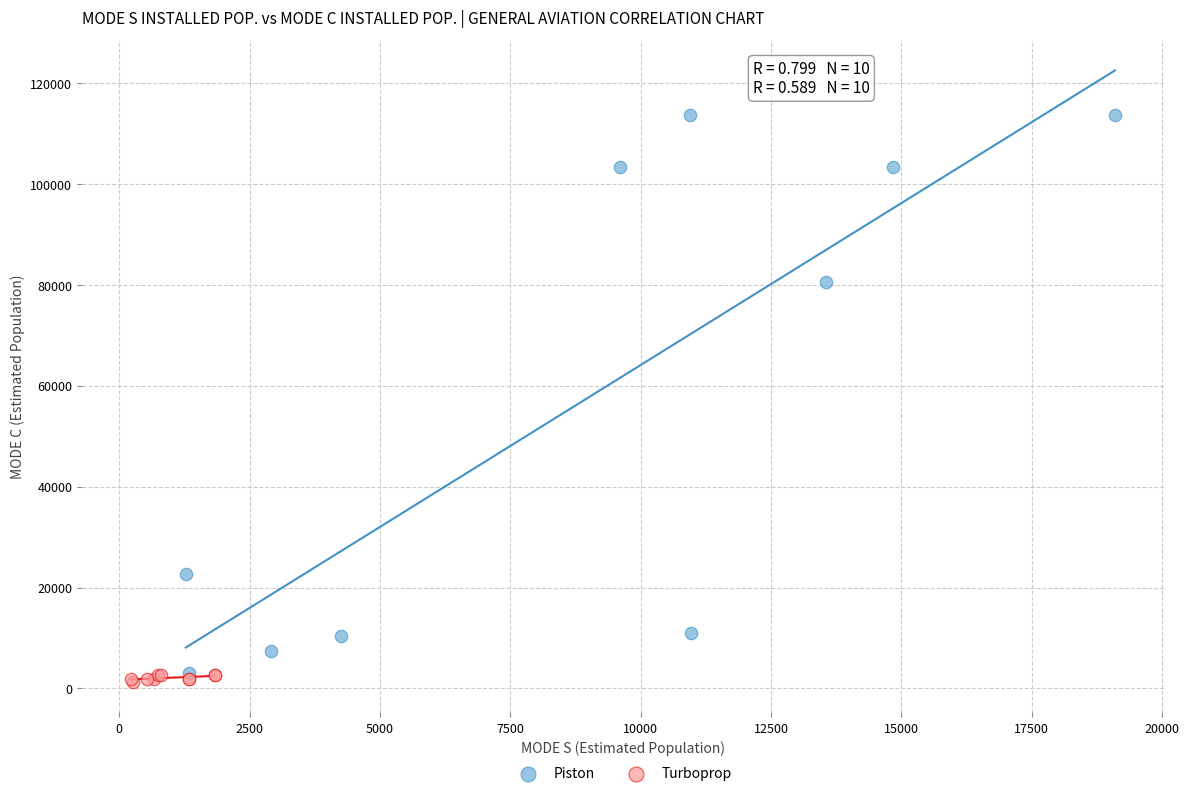

Which series contains the lowest Y value?

Turboprop